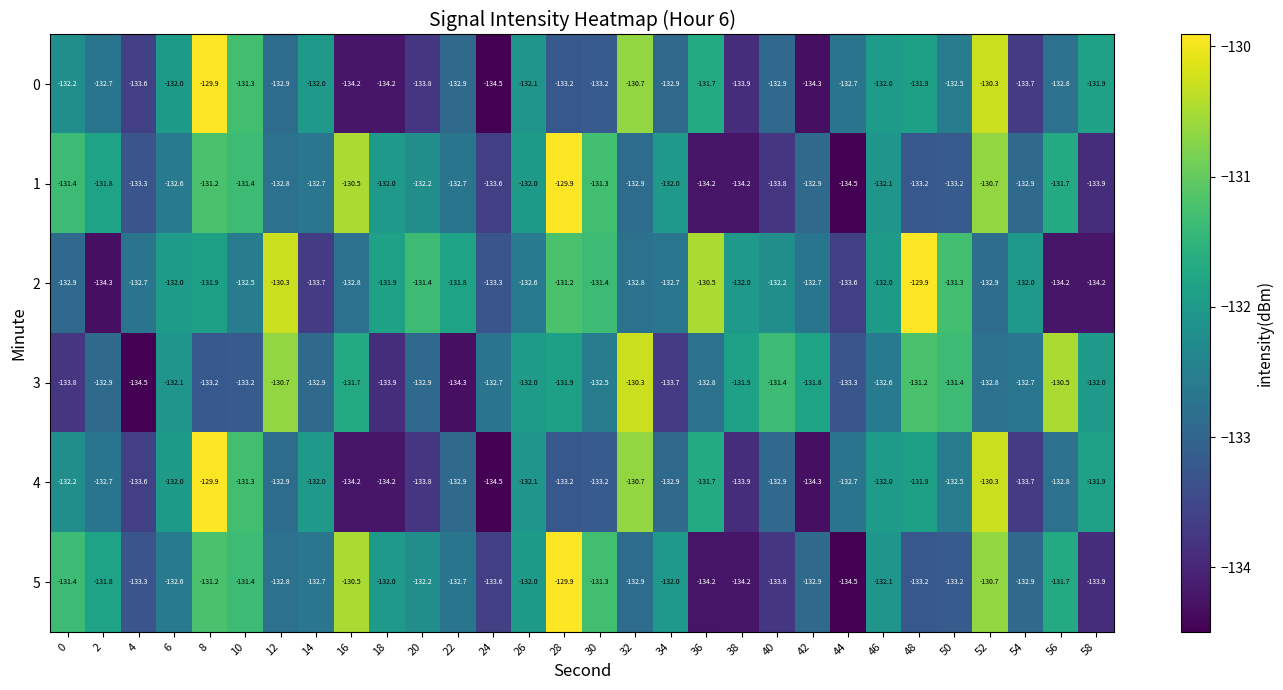

What is the minimum value shown in the chart?

-134.5